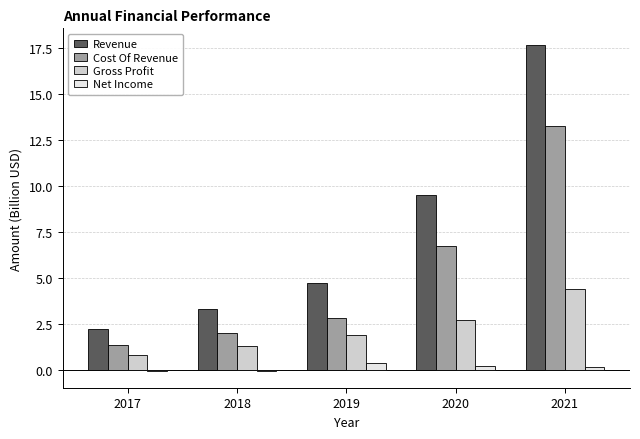

Is the value of Revenue at 2017 greater than the value of Cost Of Revenue at 2017?

Yes